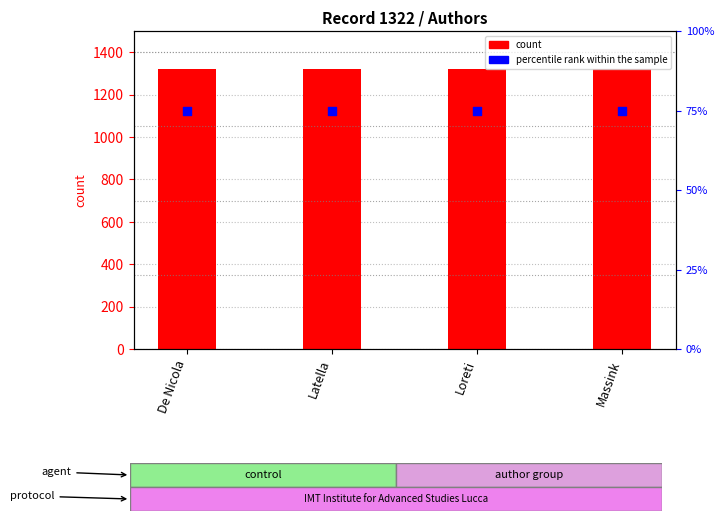

At which category is the sum across all series the highest?

De Nicola